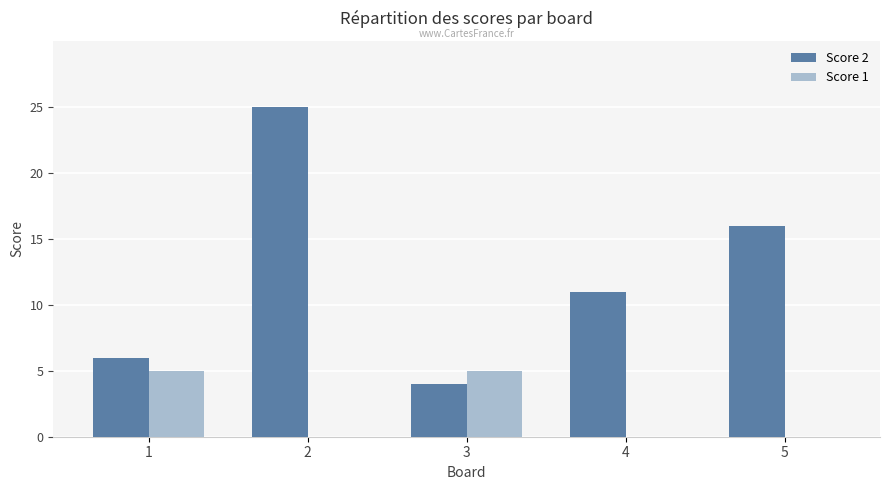

Is the value of Score 1 at 4 greater than the value of Score 2 at 5?

No